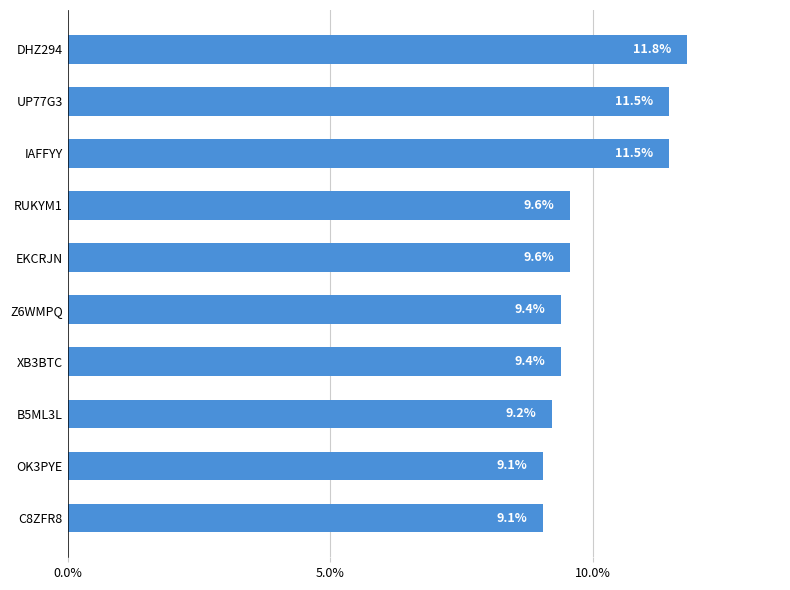

How many data points does each series have?

10